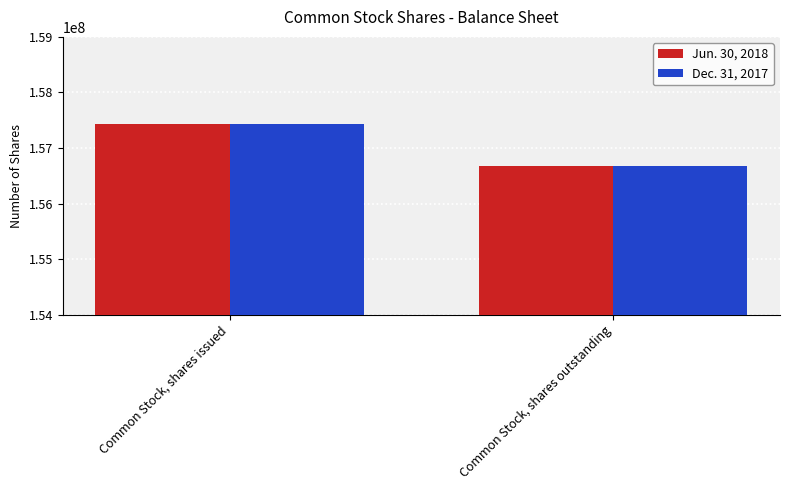

How many bars are there in total?

4